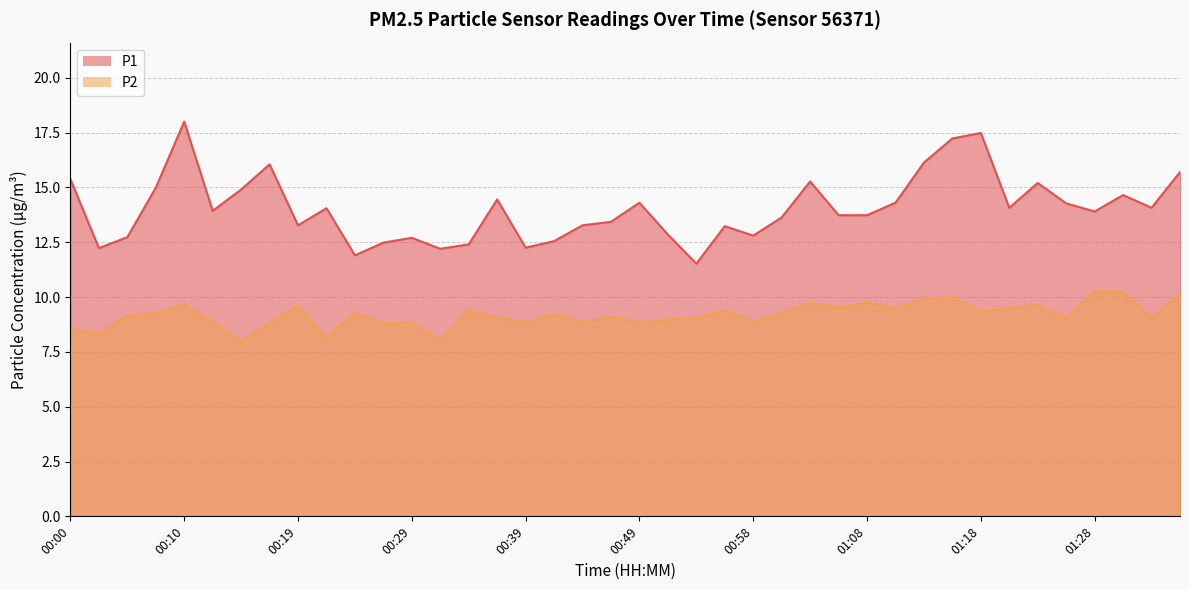

What is the difference between the second highest and minimum values in the P1 series?

6.0